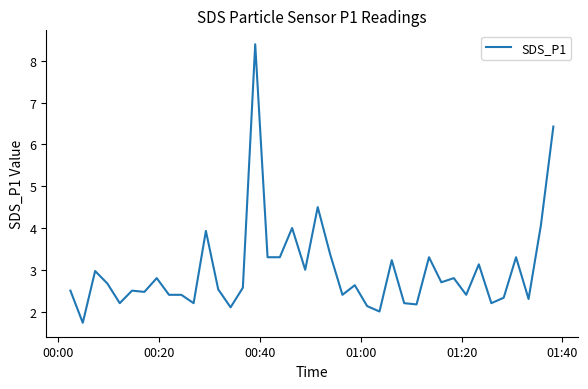

What is the greatest value displayed?

8.4